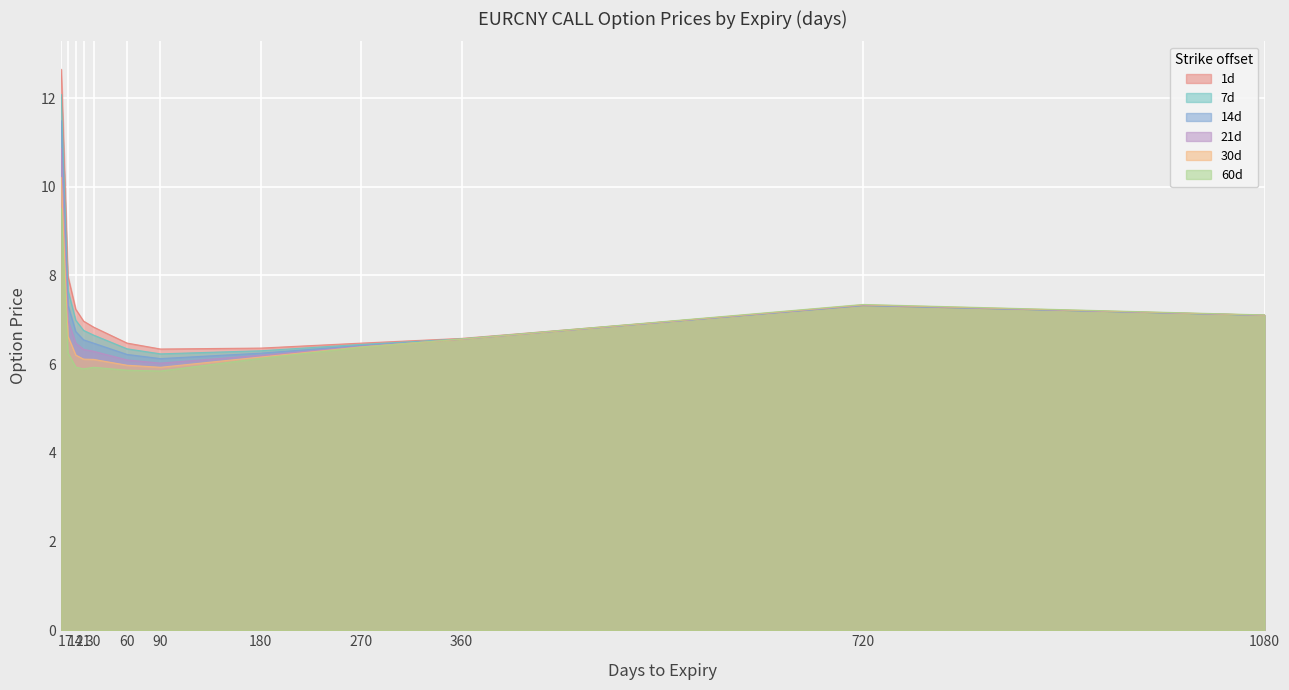

List the series in order of their overall mean, lowest first.

60d, 30d, 21d, 14d, 7d, 1d